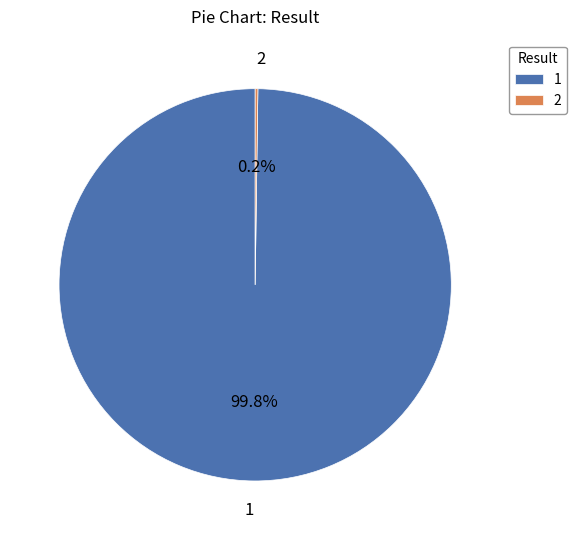

Which category accounts for the majority?

1